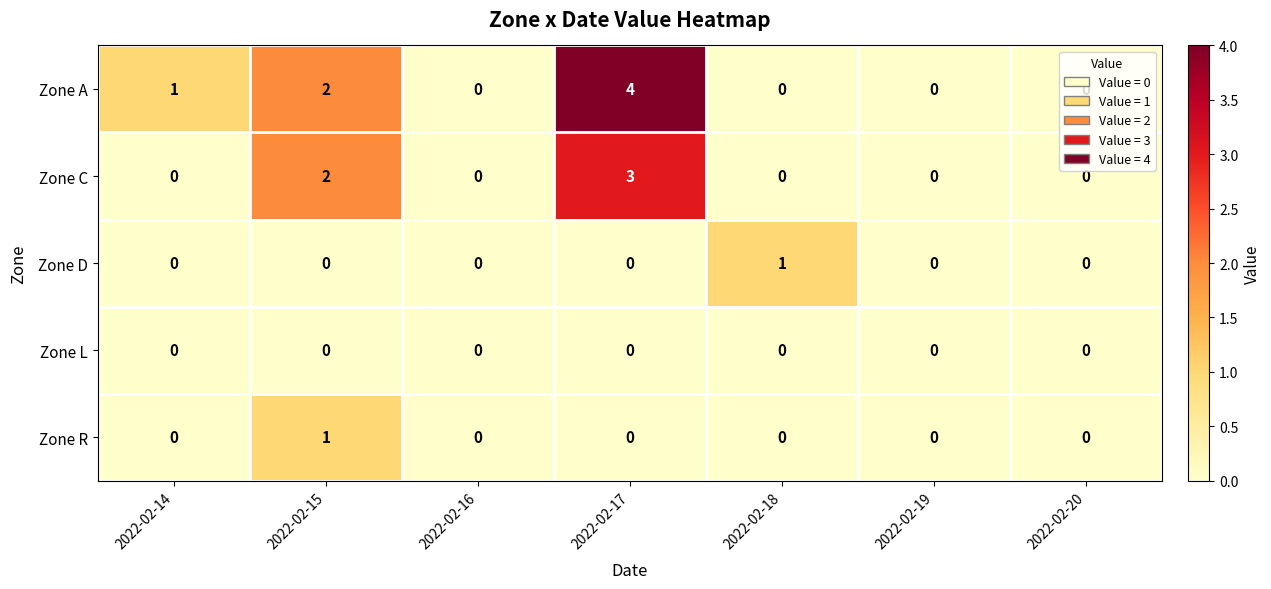

Is it true that Zone L equals 0 at 2022-02-14?

True